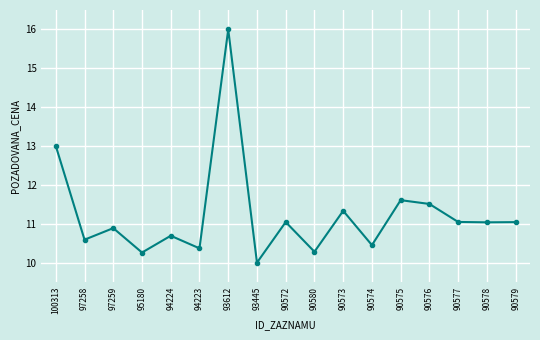

What is the sum of the values at 90574 and 94224?

21.1